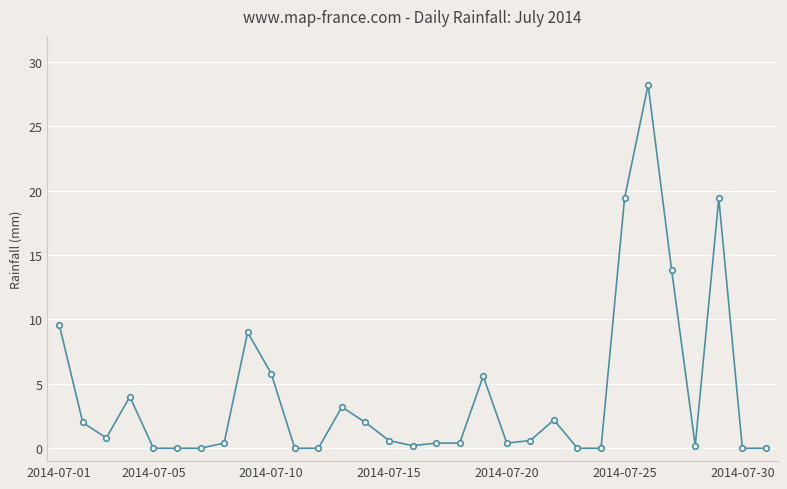

What is the sum of all values?

128.2